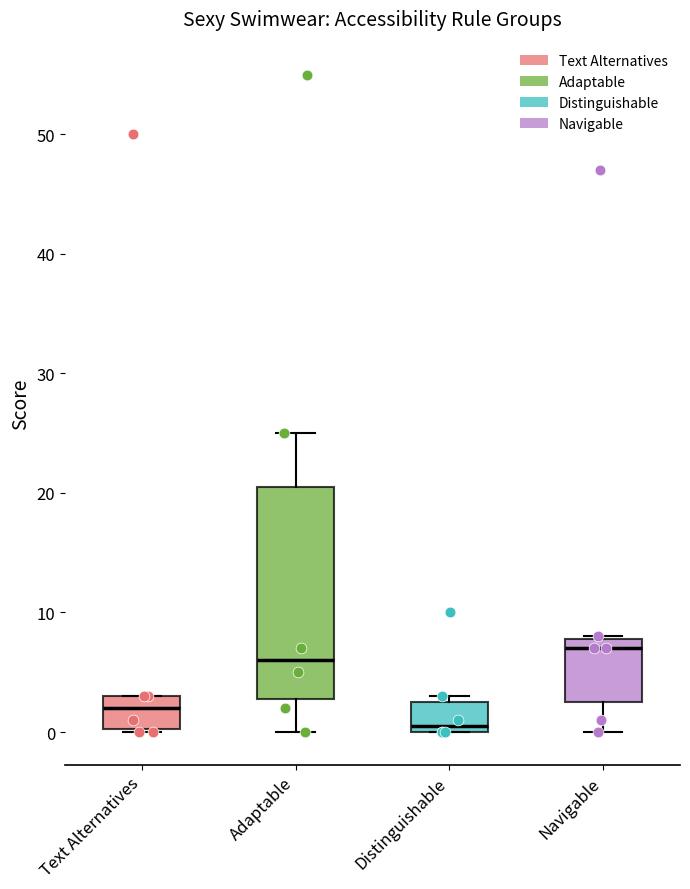

Which box's median line is the highest?

Navigable